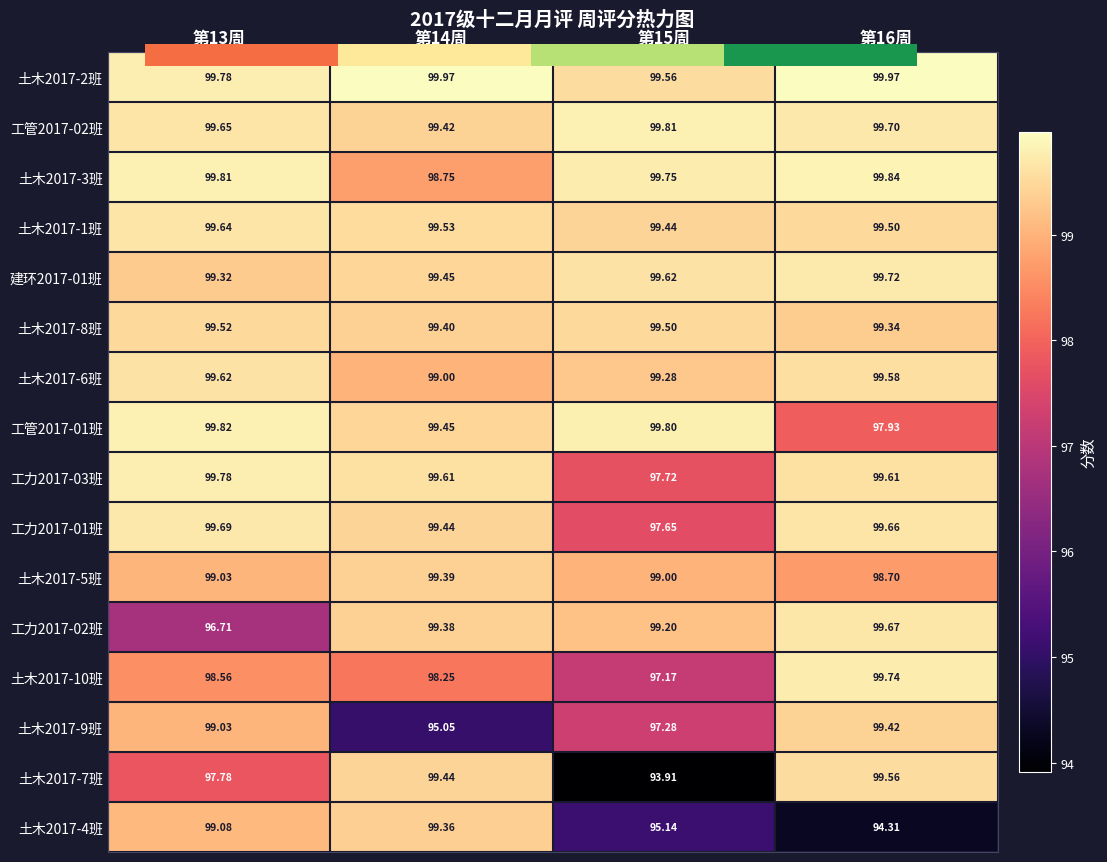

What is the spread (max minus min) of values at 第15周?

5.9